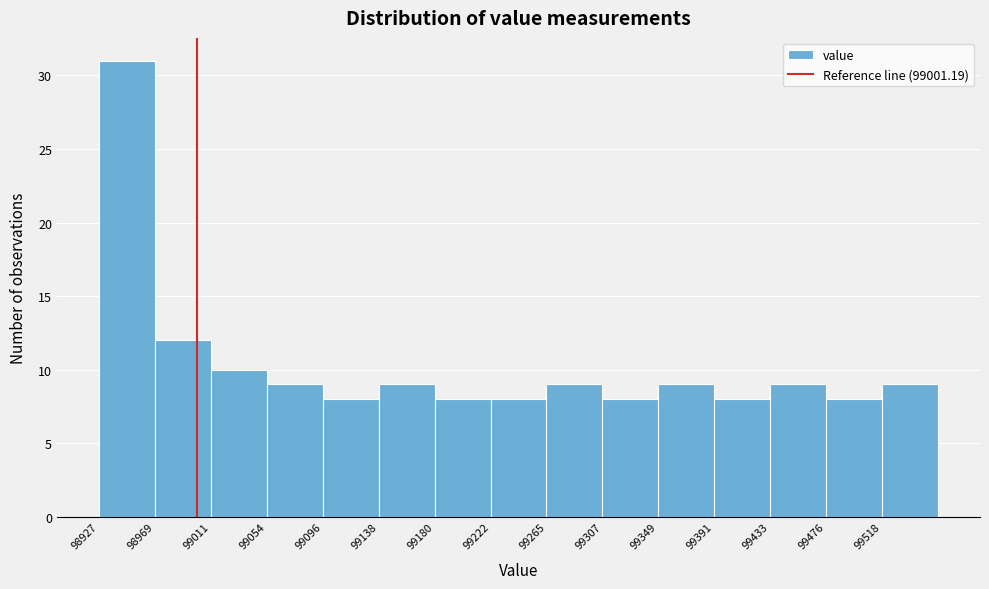

Reading left to right, transcribe this chart: for each bar, give the range it covers on the x-axis and its height. Neither the bar edges nor the heights are printed on the chart, so give them approximately, as read against the axes.

98925 to 98970: 31
98970 to 99010: 12
99010 to 99055: 10
99055 to 99095: 9
99095 to 99140: 8
99140 to 99180: 9
99180 to 99220: 8
99220 to 99265: 8
99265 to 99305: 9
99305 to 99350: 8
99350 to 99390: 9
99390 to 99435: 8
99435 to 99475: 9
99475 to 99520: 8
99520 to 99560: 9